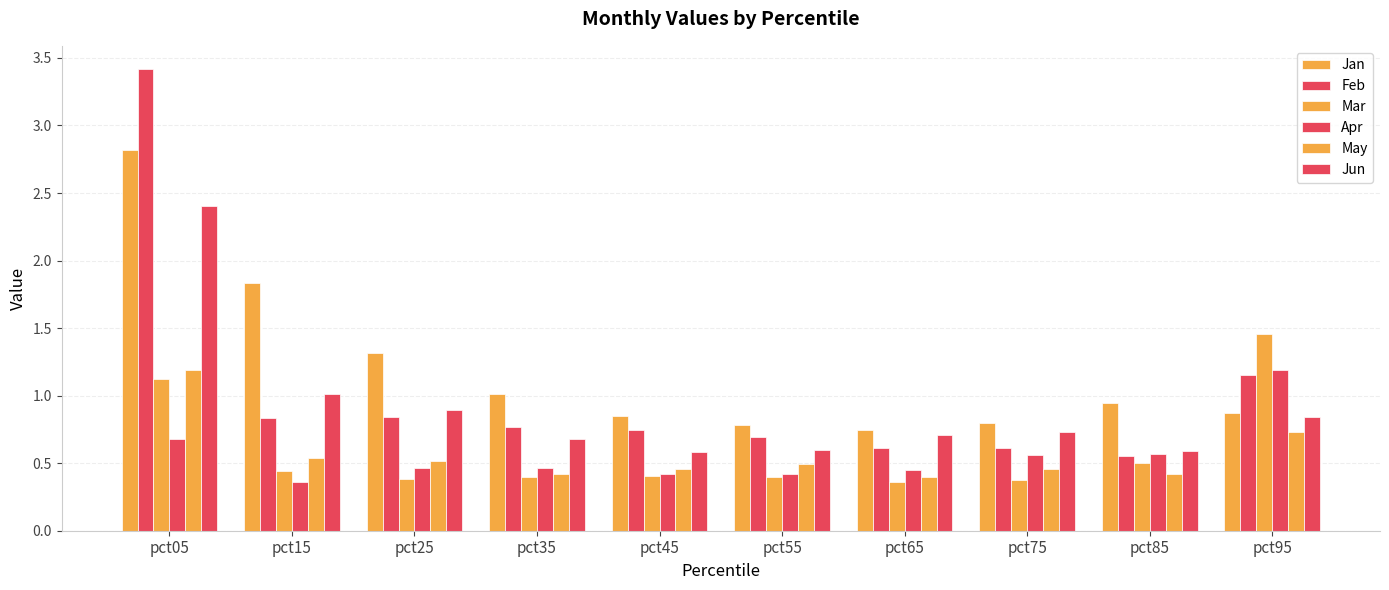

Which category has the highest value across all series?

pct05